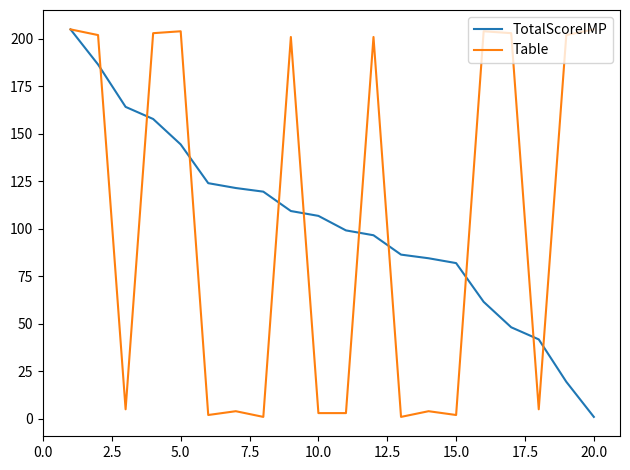

True or false: TotalScoreIMP and Table cross at least once.

True